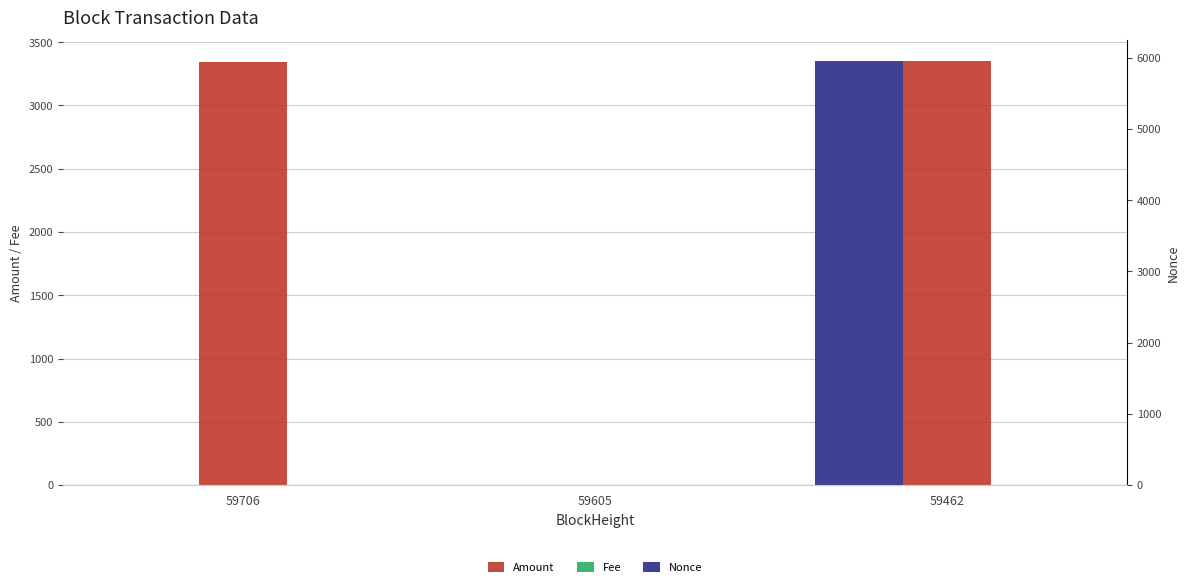

Where does the Nonce series first go above 1?

59462